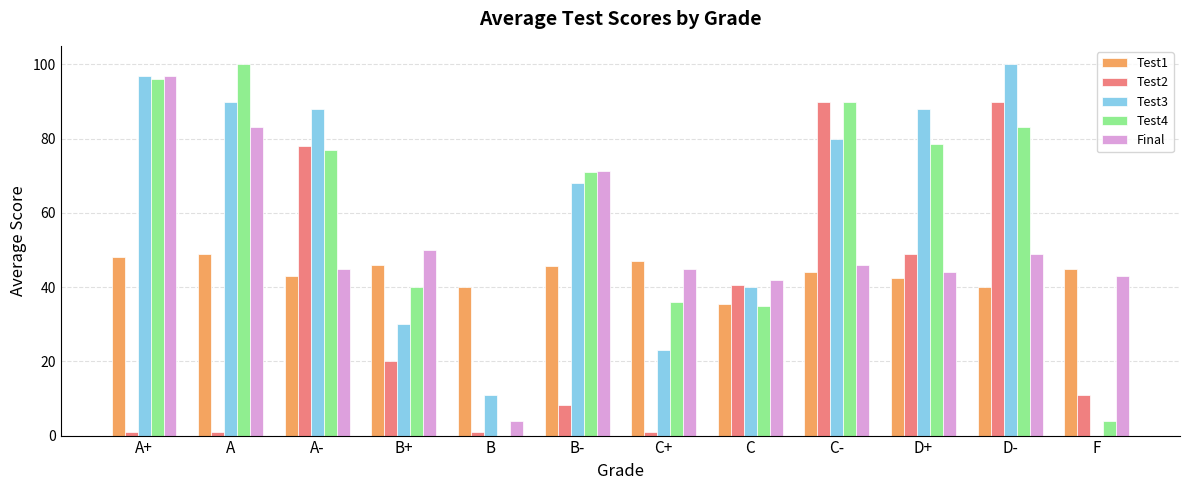

At which label does Test3 reach its peak?

D-